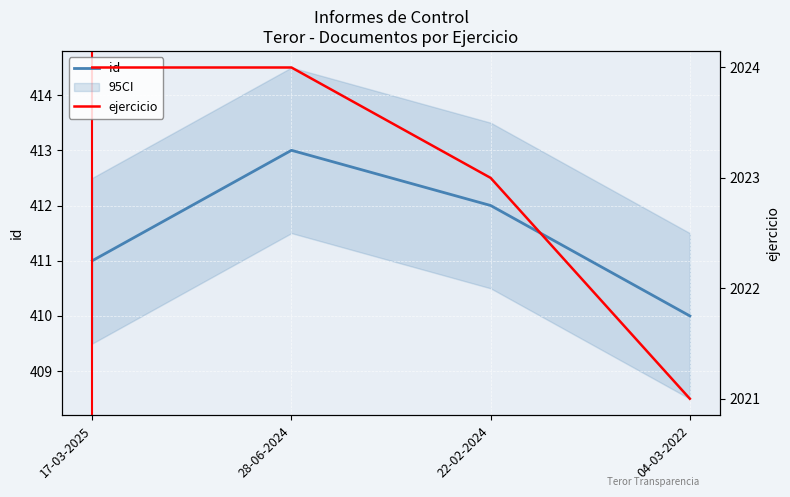

List the labels in order of ejercicio value, largest first.

17-03-2025, 28-06-2024, 22-02-2024, 04-03-2022